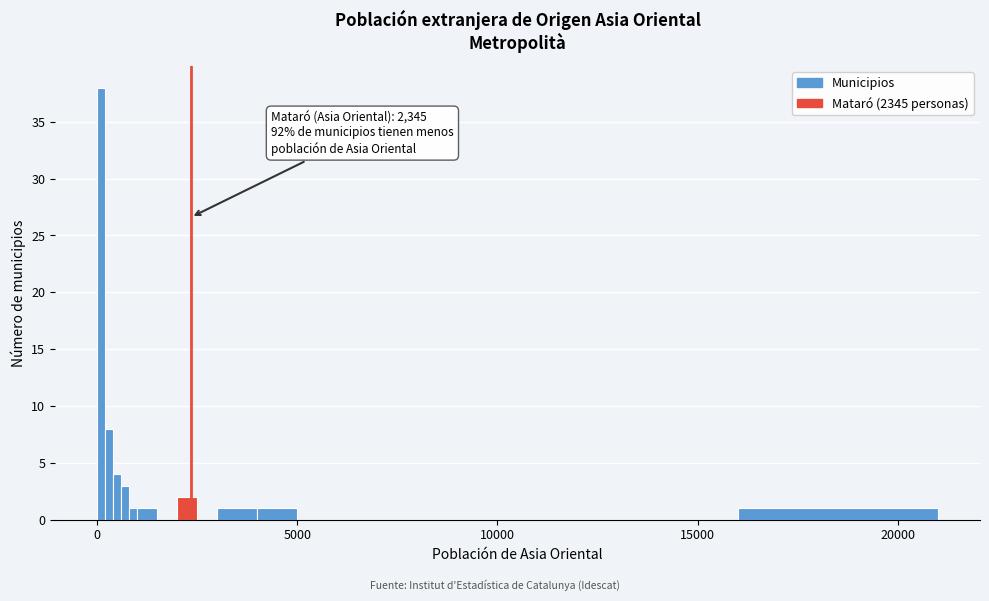

Around what value on the x-axis is the tallest bar? Give the approximate position of its centre, as read against the axis.

0